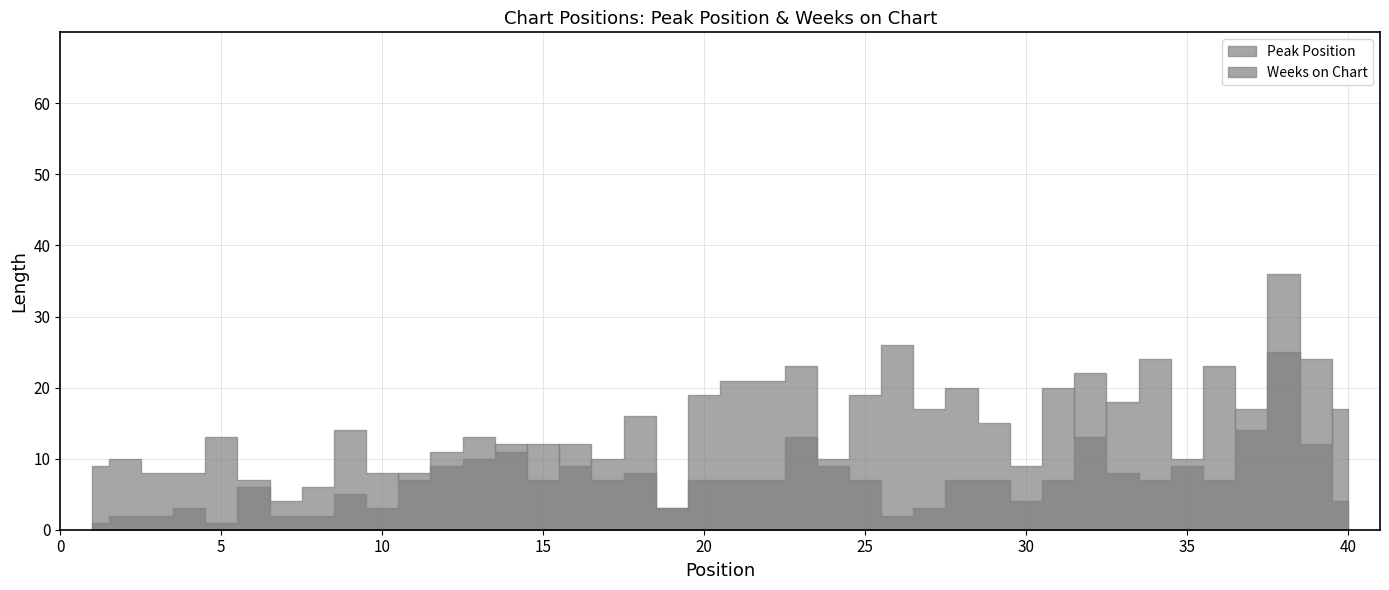

Which label corresponds to the smallest value in the chart?

1